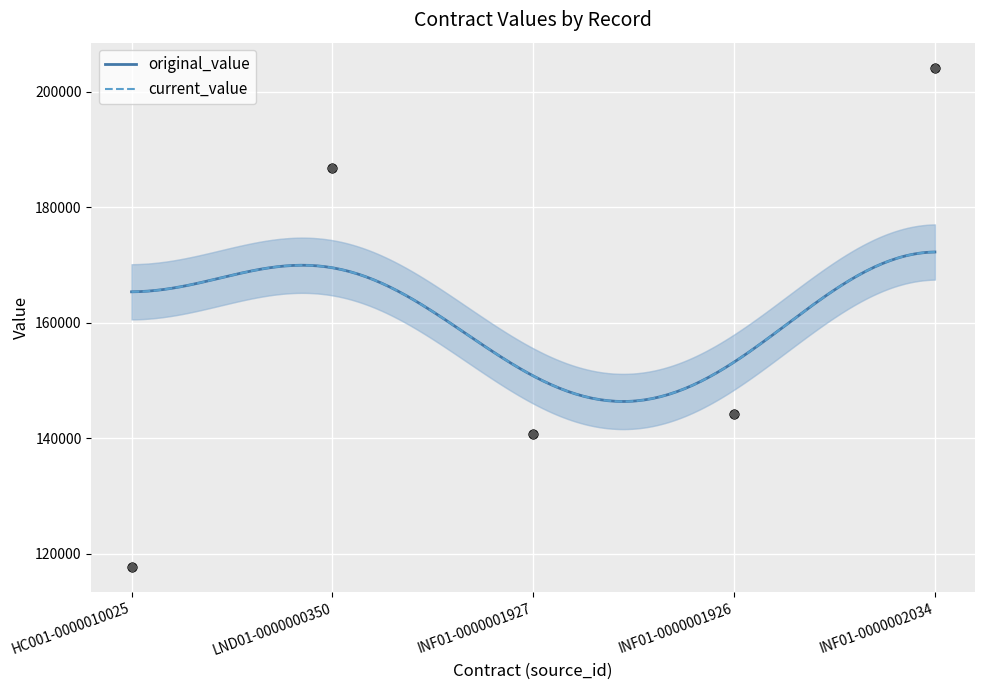

Which series contains the lowest Y value?

original_value